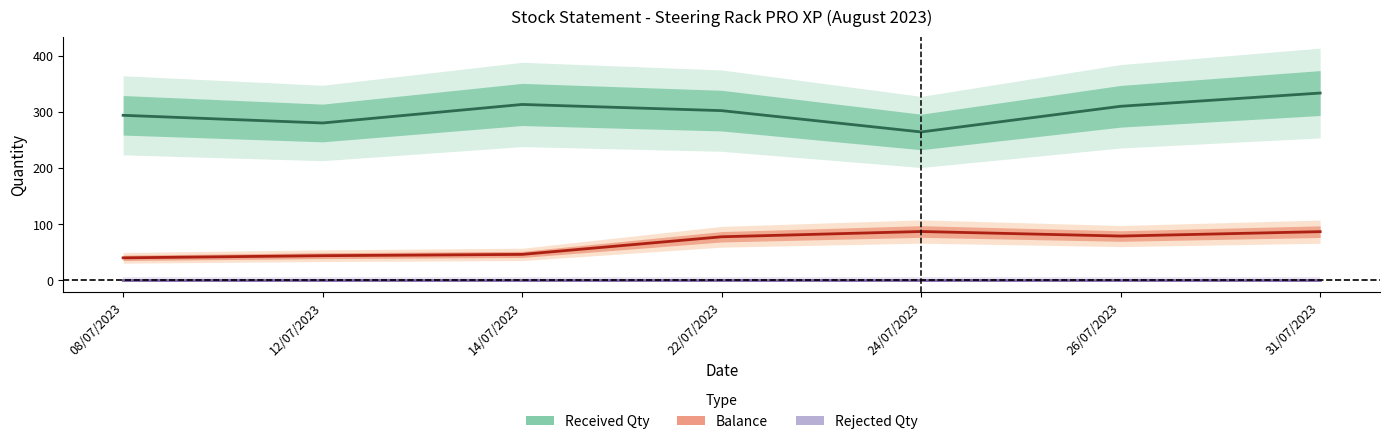

Reading left to right, extract all data points from this chart.

Received Qty: 293.7	280.0	313.0	302.0	264.0	309.8	333.3
Balance: 39.7	43.5	45.8	77.2	86.6	78.5	86.3
Rejected Qty: 0.0	0.0	0.0	0.0	0.0	0.0	0.0